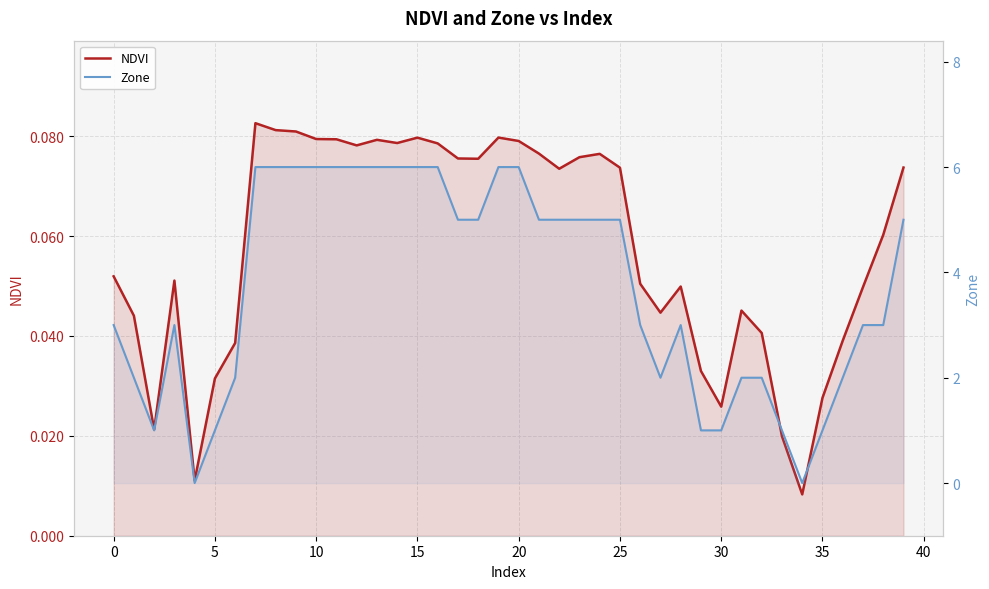

Read the Zone value at 11.

6.0